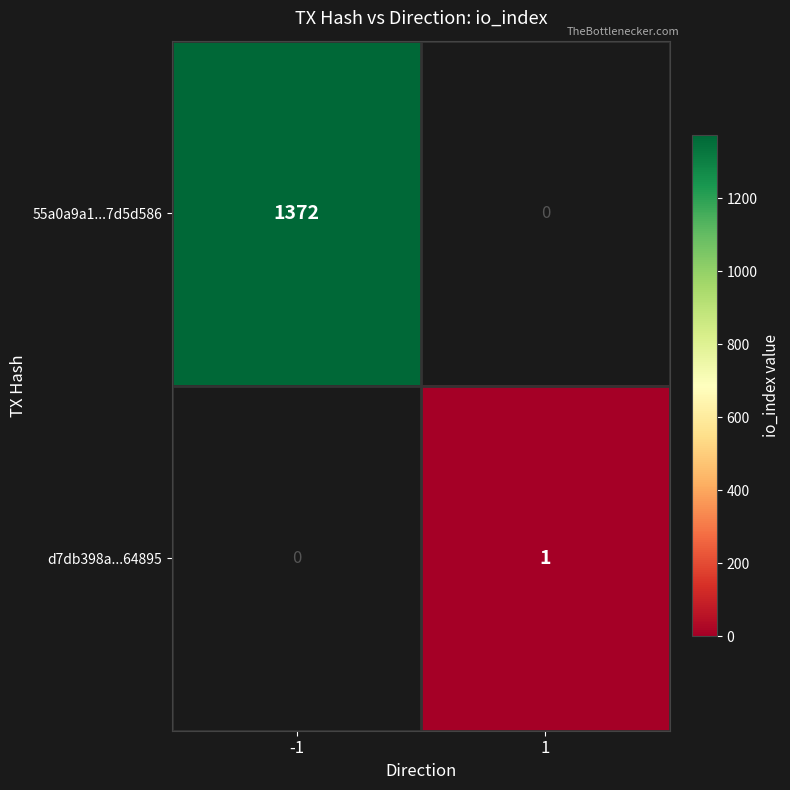

How many distinct data groups are displayed?

2